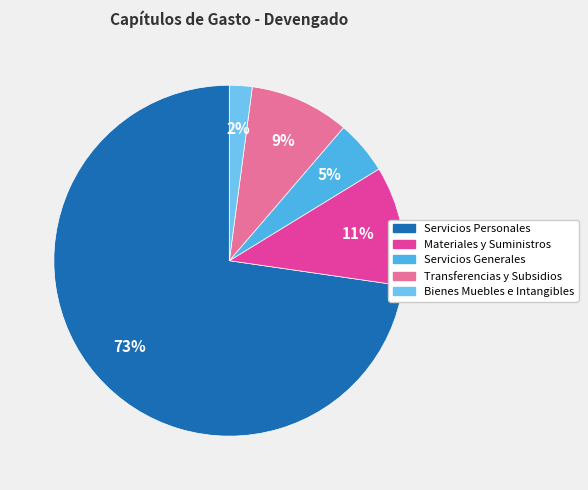

Is it true that Servicios Personales is 73% of the pie?

True